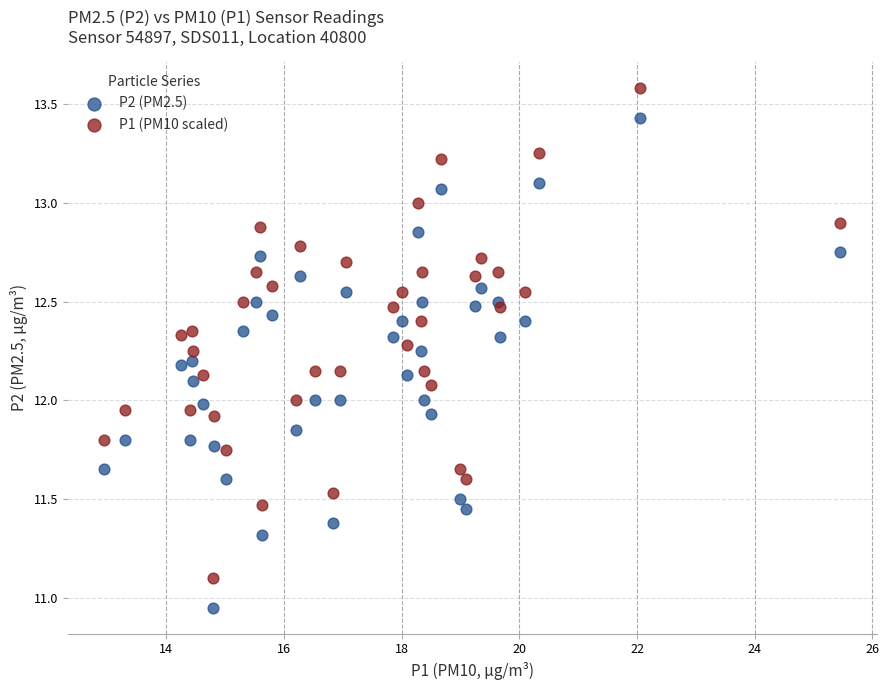

Which series contains the lowest Y value?

P2 (PM2.5)